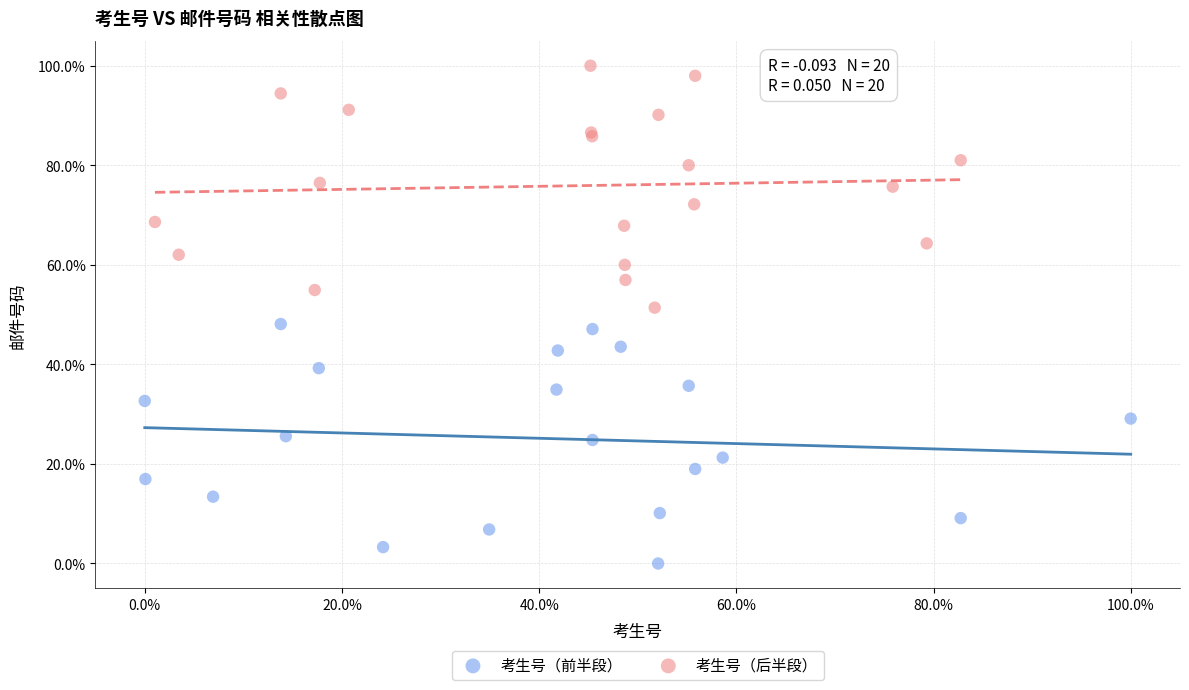

Which series contains the lowest Y value?

考生号（前半段）